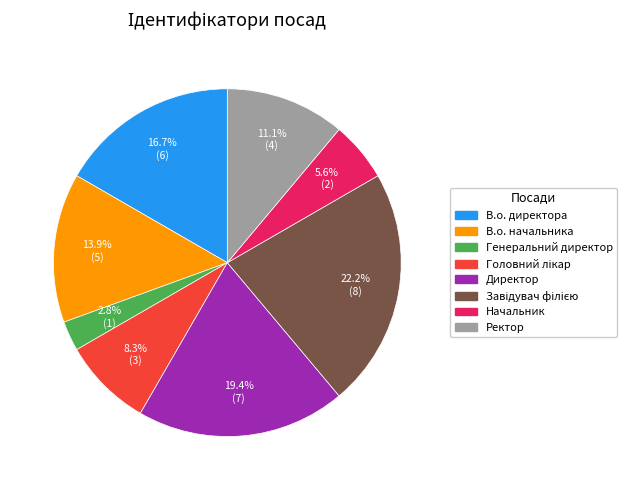

Does any single category account for the majority?

No